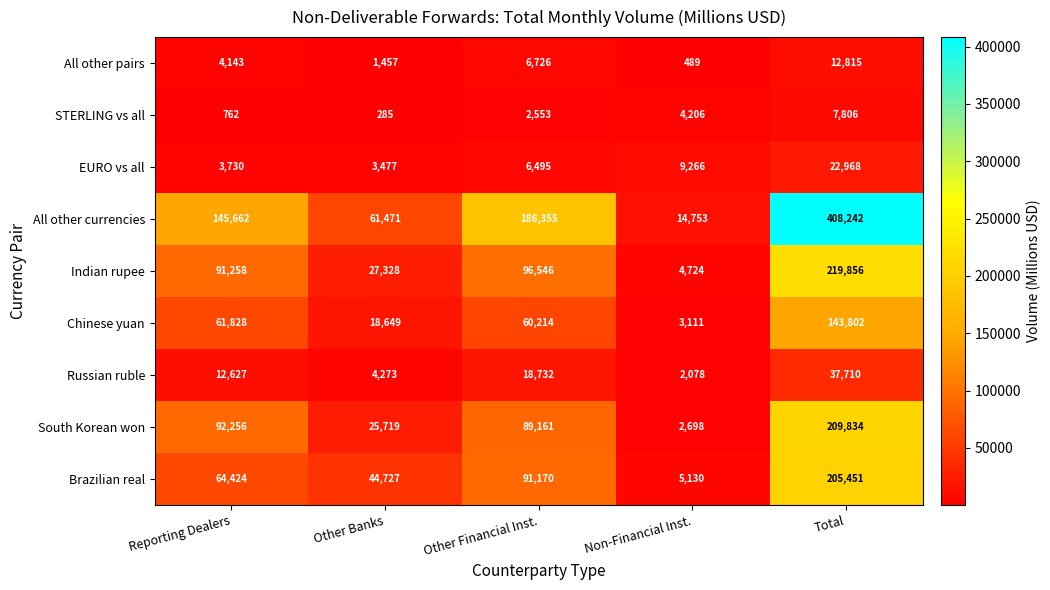

What is the average value of the Russian ruble series?

15084